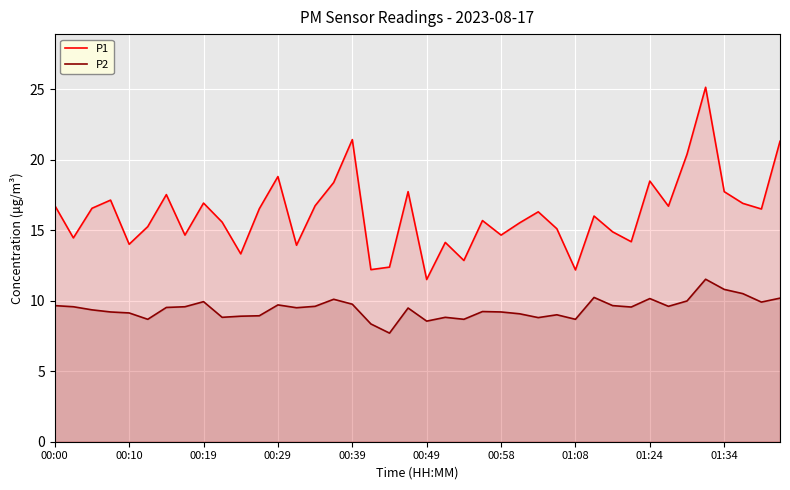

What is the sum of all P1 values?

646.3